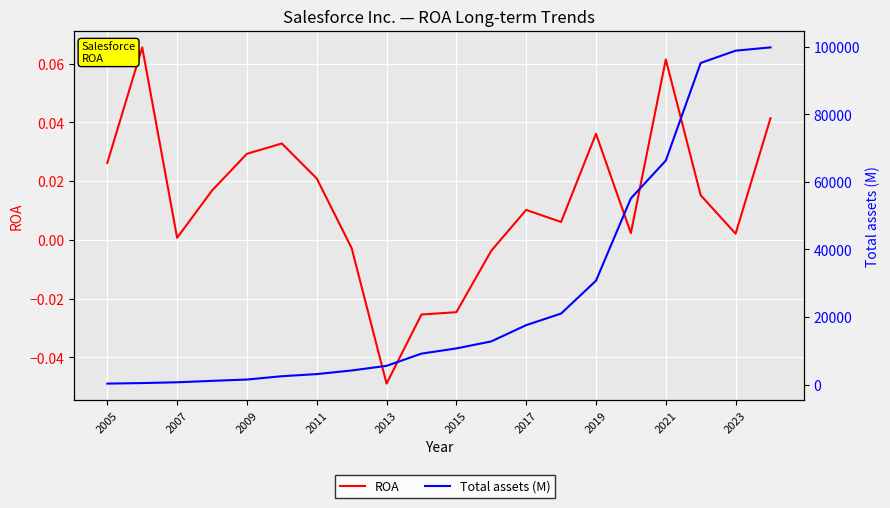

How many values in ROA are above zero?

15